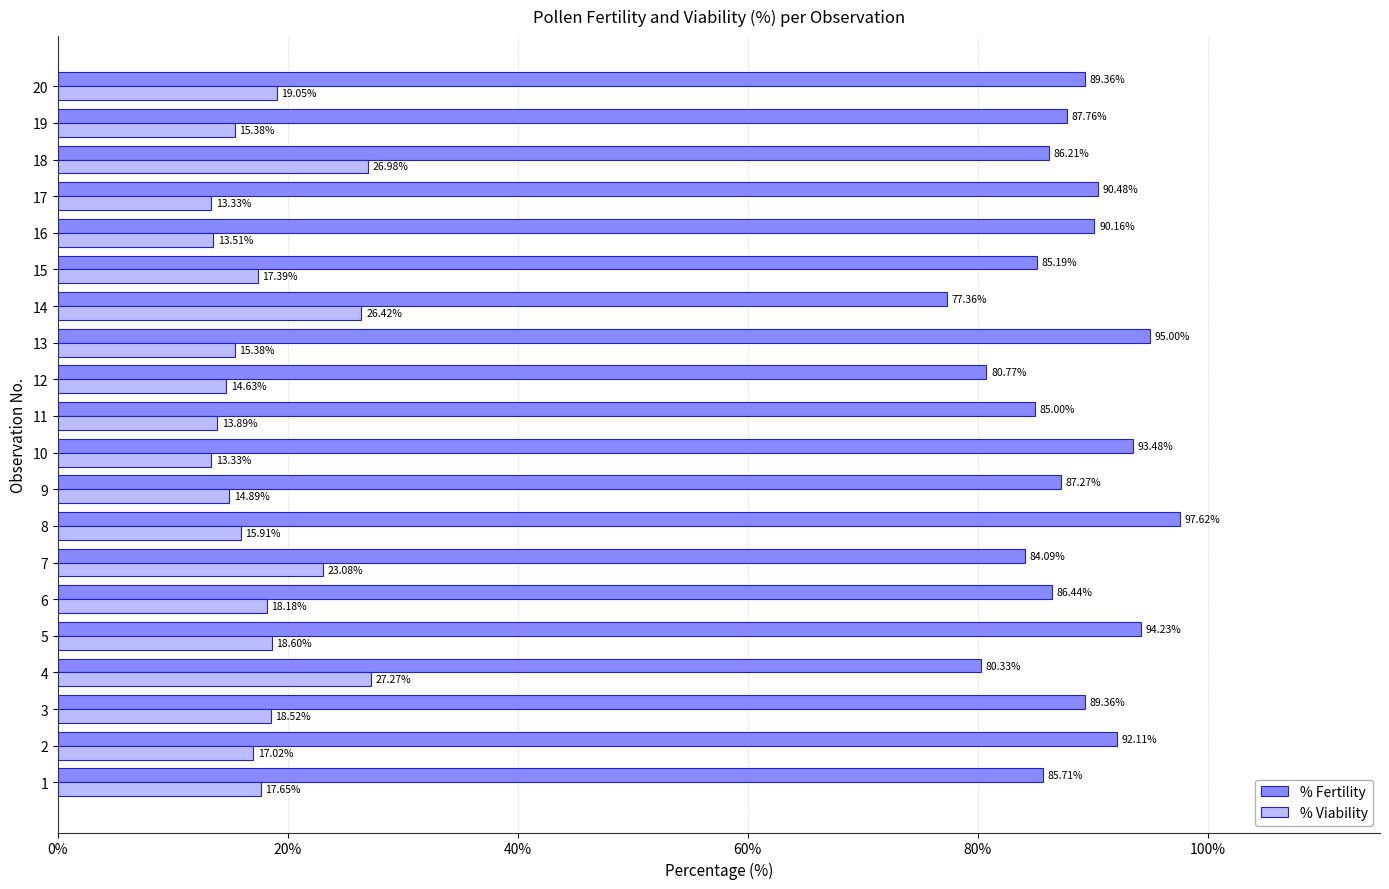

At which category is the sum across all series the highest?

8